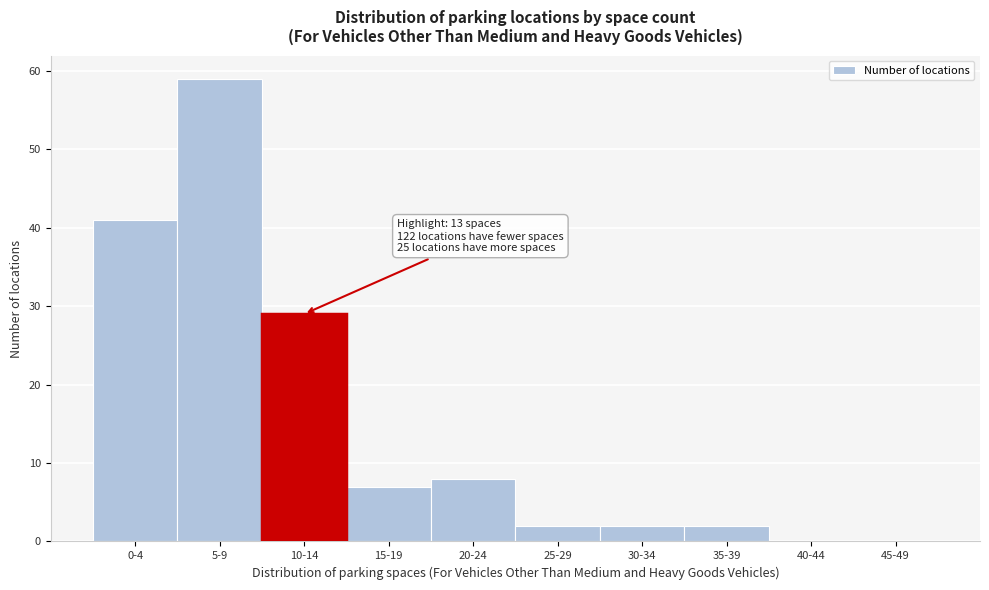

Reading right to left, what are all the values shown in this chart?

45-49=0	40-44=0	35-39=2	30-34=2	25-29=2	20-24=8	15-19=7	10-14=29	5-9=59	0-4=41